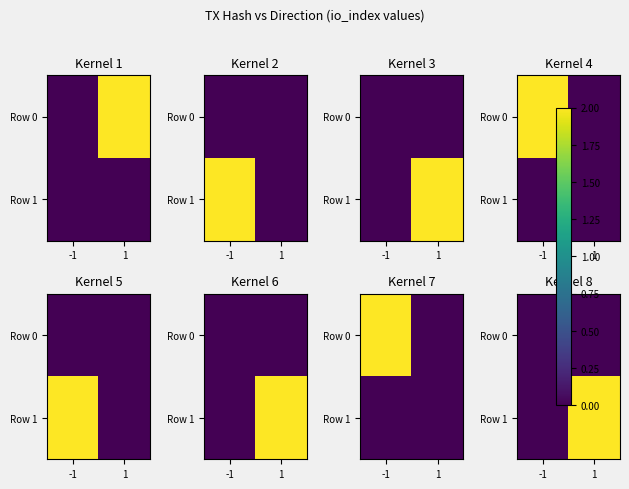

What is the sum of the Row 1 values at 1 and -1?

2